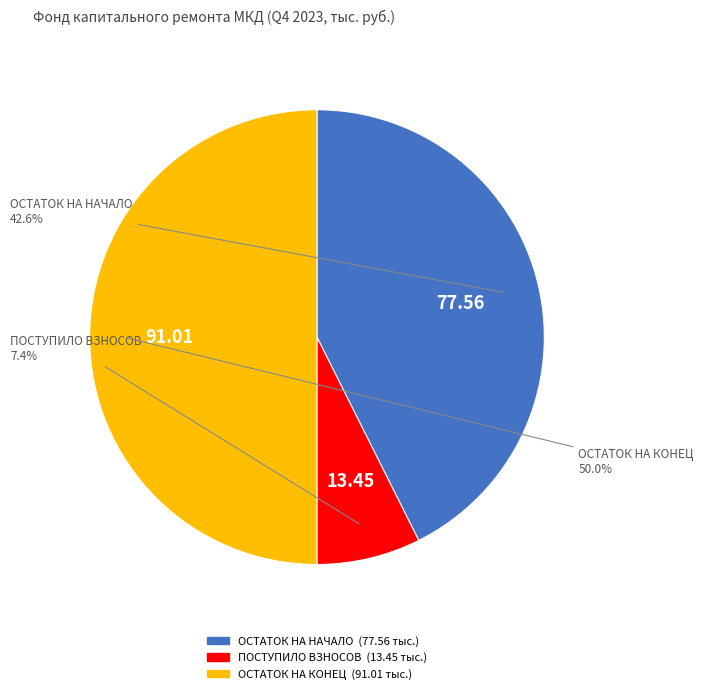

To the nearest percent, what is the difference between the largest and smallest slice percentages?

43%